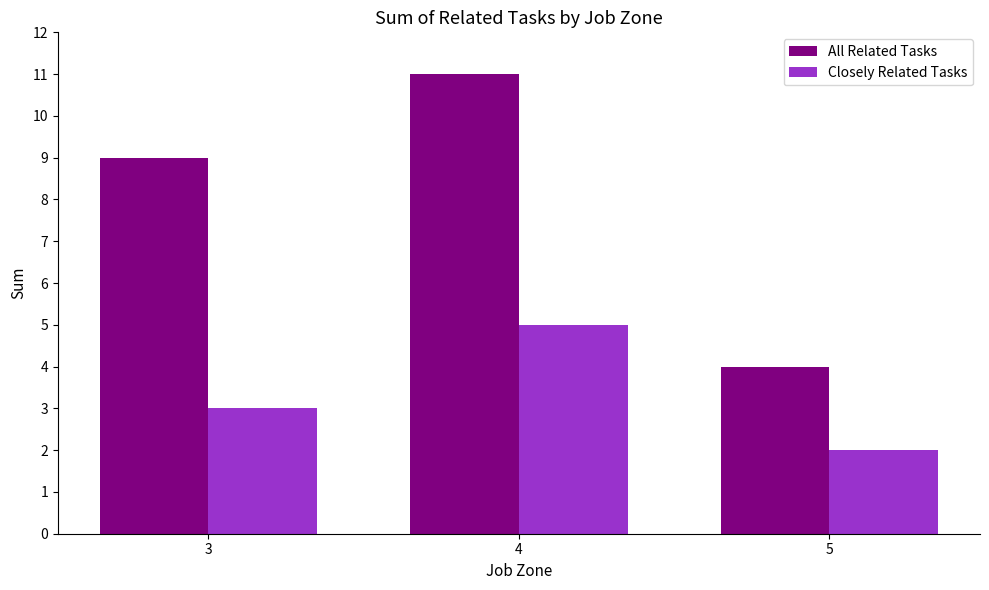

Where is All Related Tasks nearest to the value 7?

3